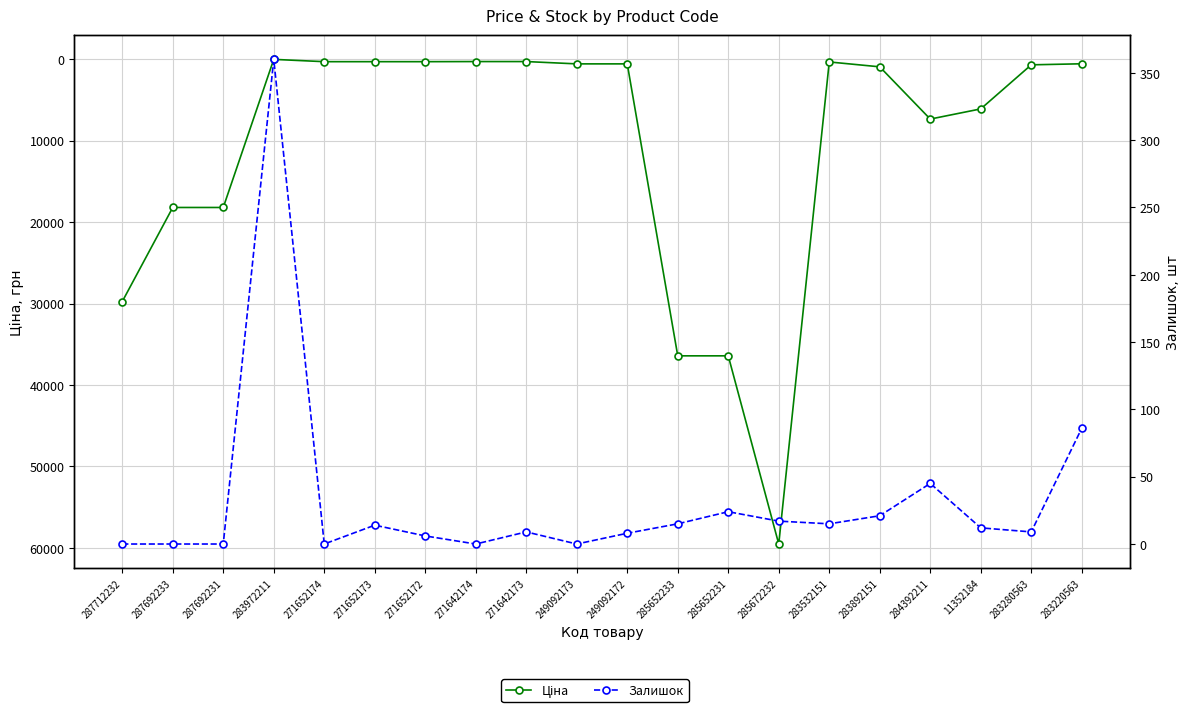

At 284392211, list the series in order from smallest to largest.

Залишок, Ціна